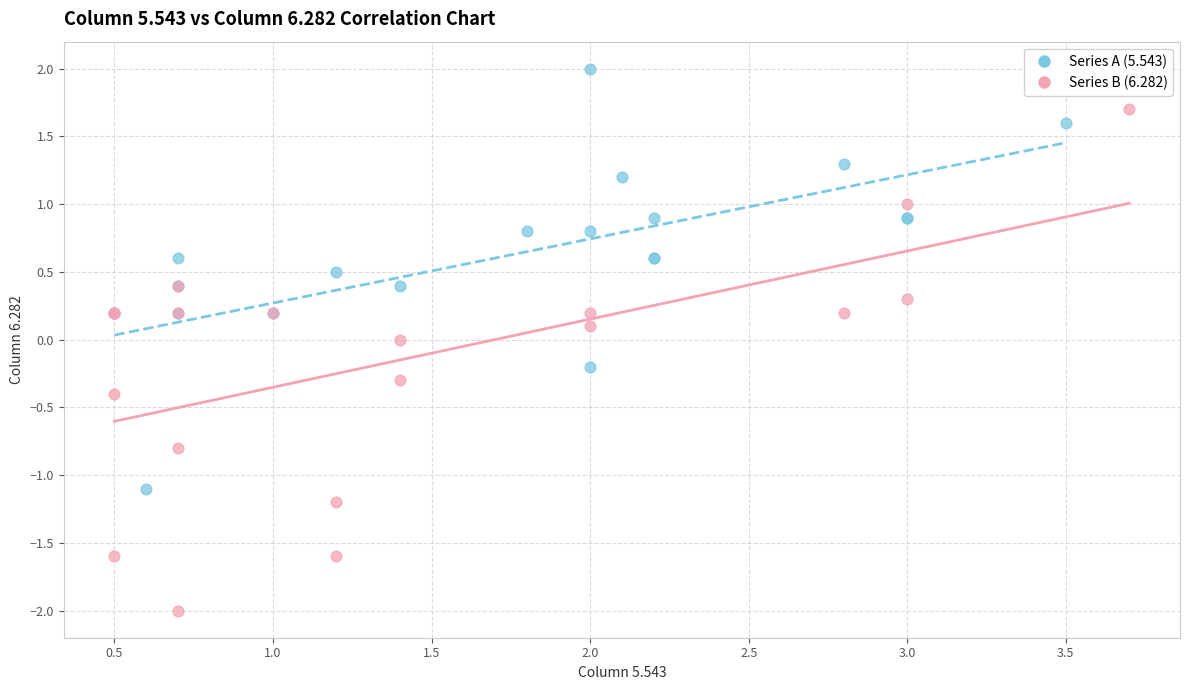

Which series contains the highest Y value?

Series A (5.543)